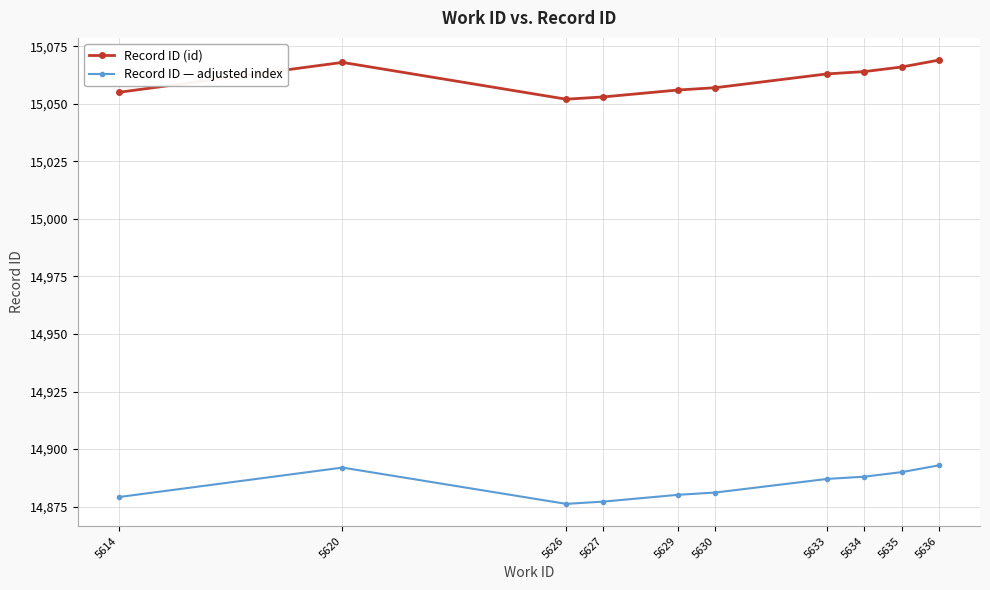

What is the difference between the Record ID (id) values at 5620 and 5630?

11.0